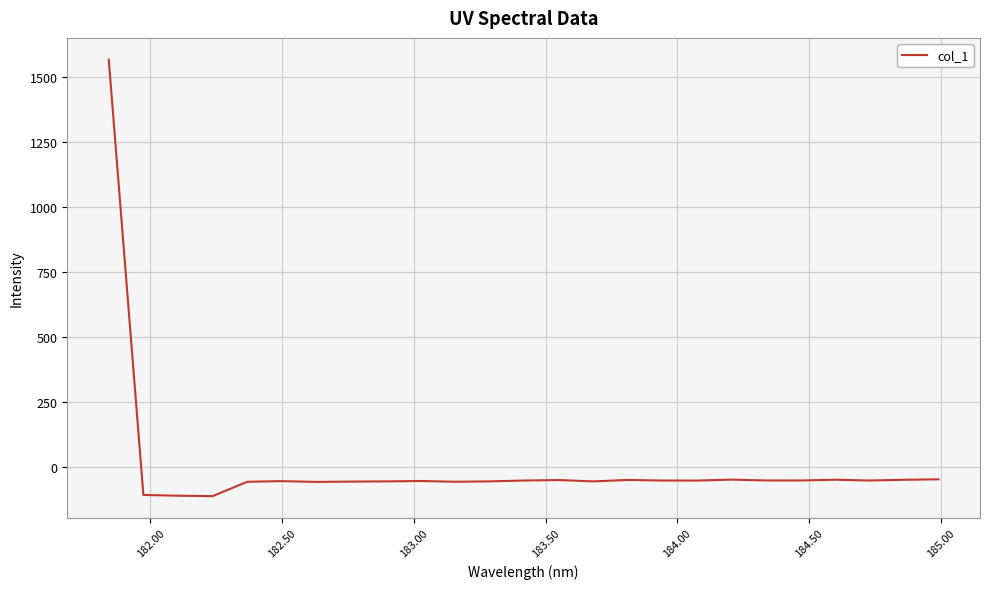

What is the greatest value displayed?

1565.6